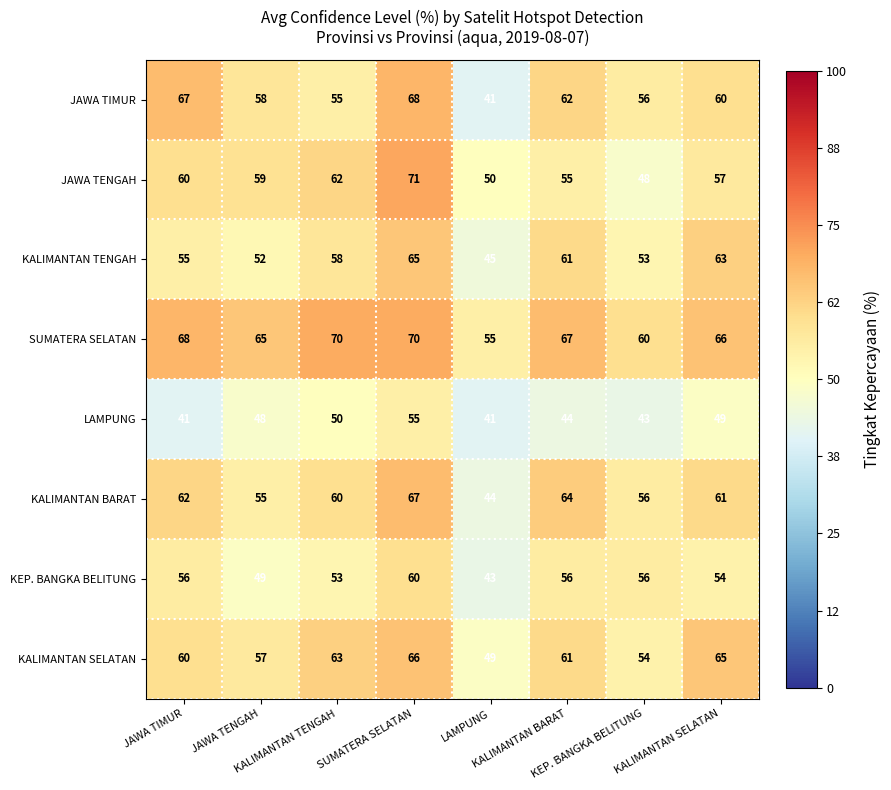

What is the smallest value displayed?

41